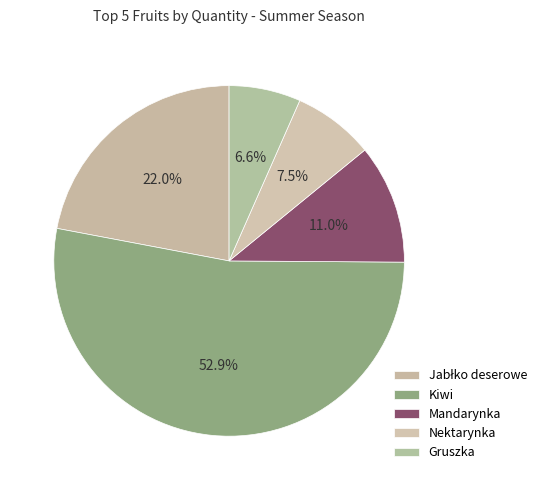

How much of the chart is everything except Nektarynka?

92.5%